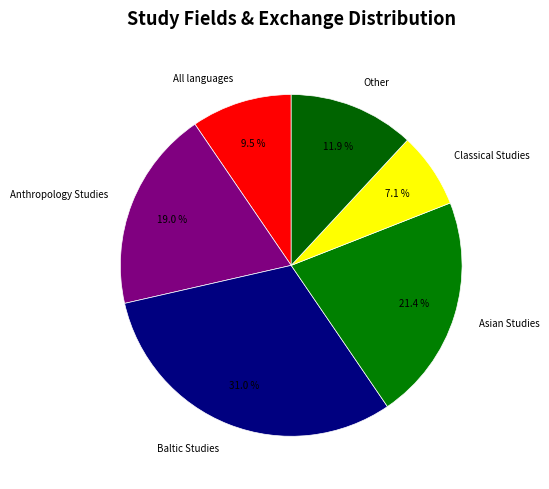

Is it true that Other is 1% of the pie?

False